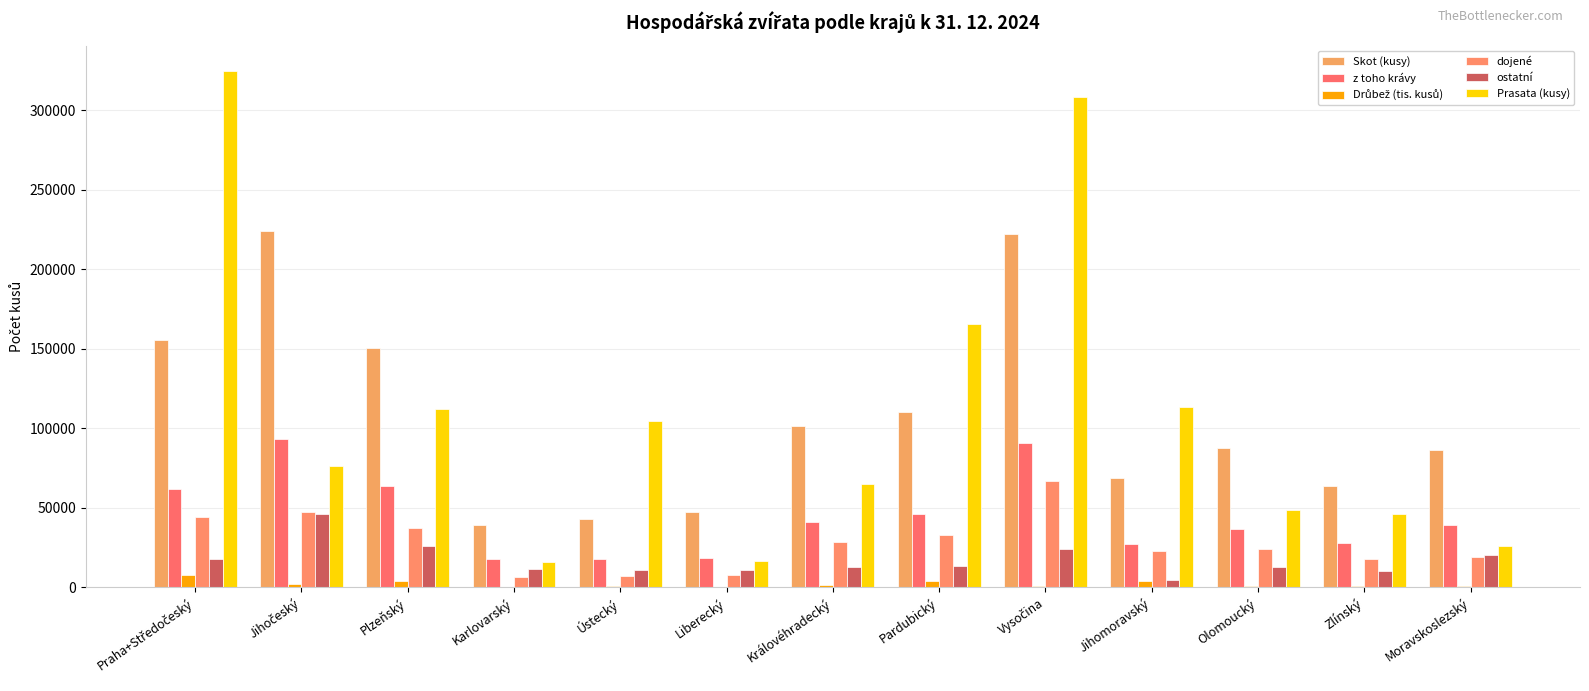

Which series has the largest range (max minus min)?

Prasata (kusy)